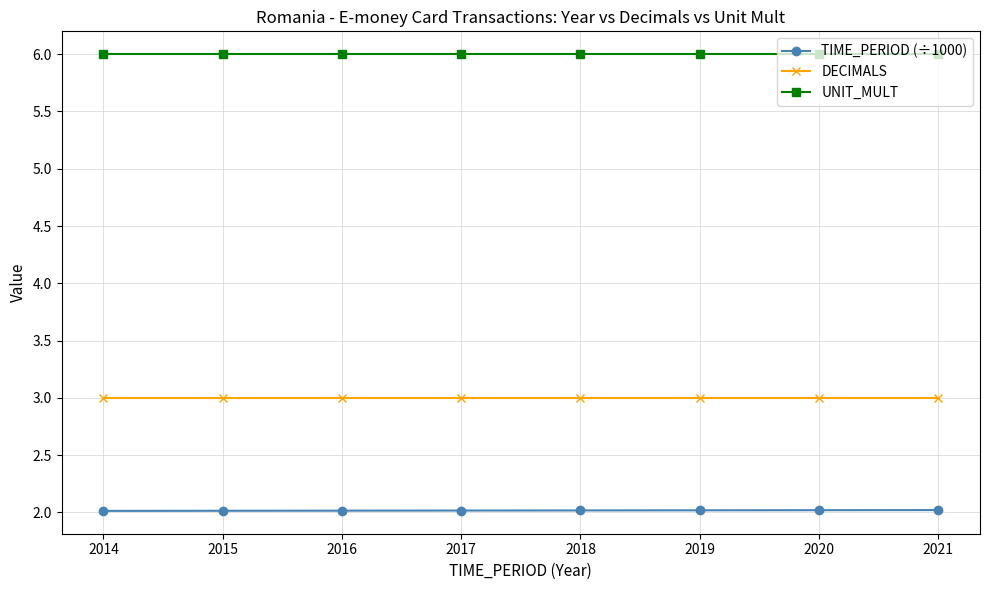

Does the chart display data point markers on the line(s)?

Yes